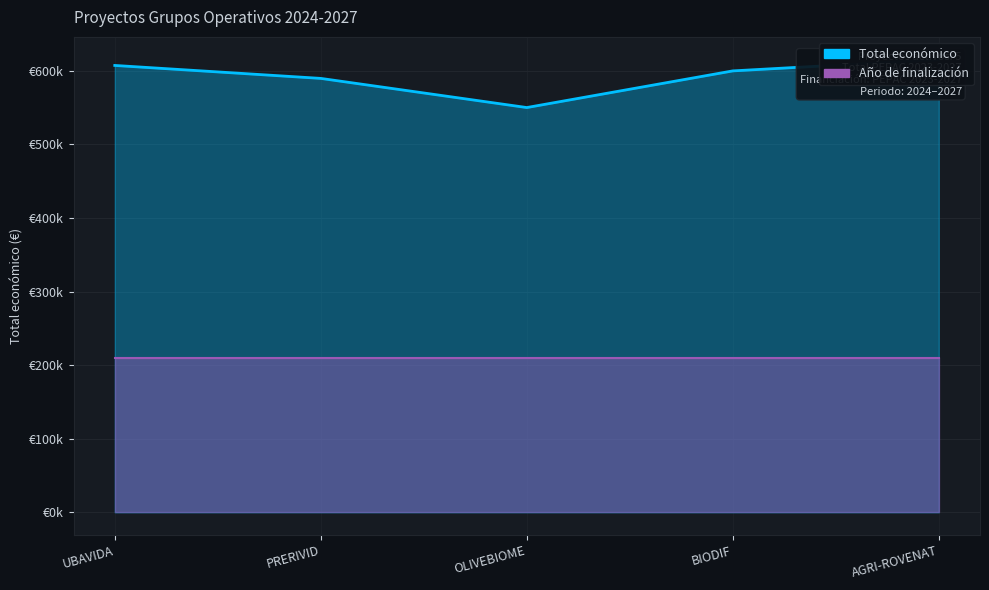

Count the number of categories in the chart.

5